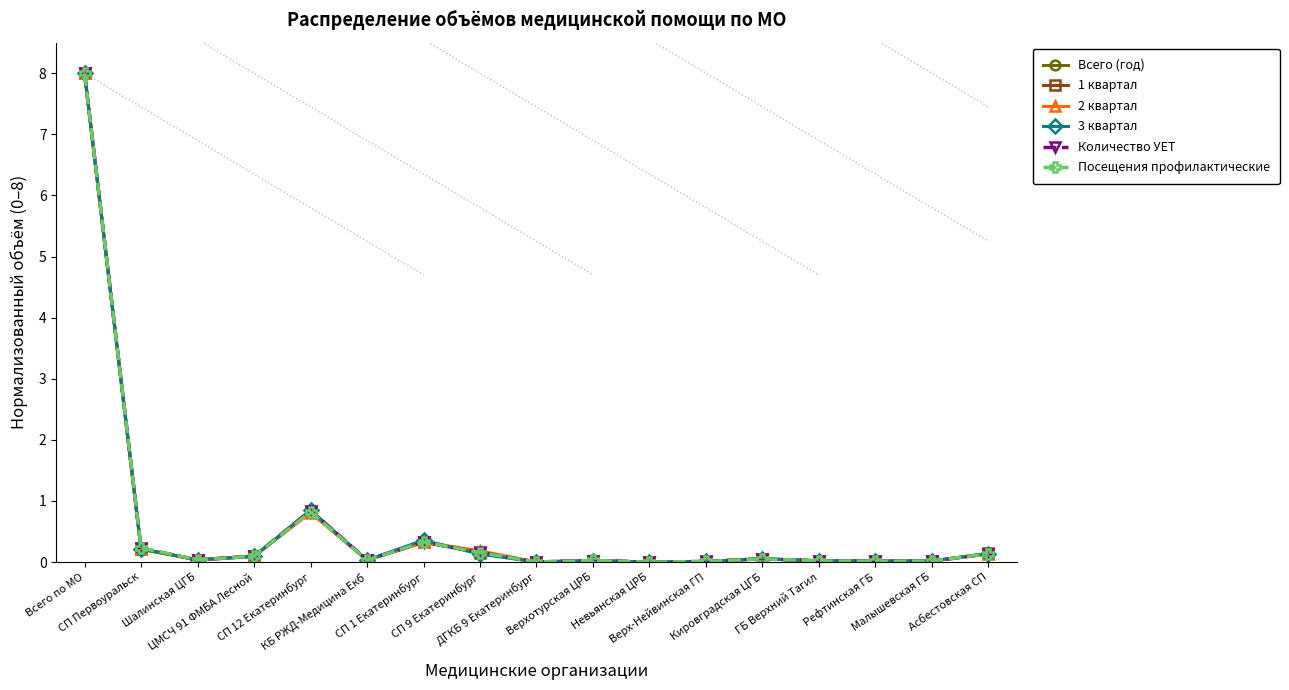

What is the sum of the Количество УЕТ values at СП 1 Екатеринбург and Кировградская ЦГБ?

0.4